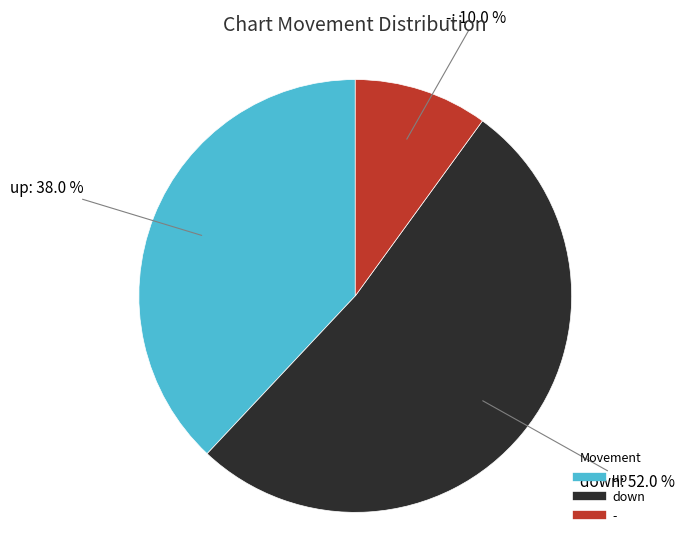

Which has a higher value, up or -?

up